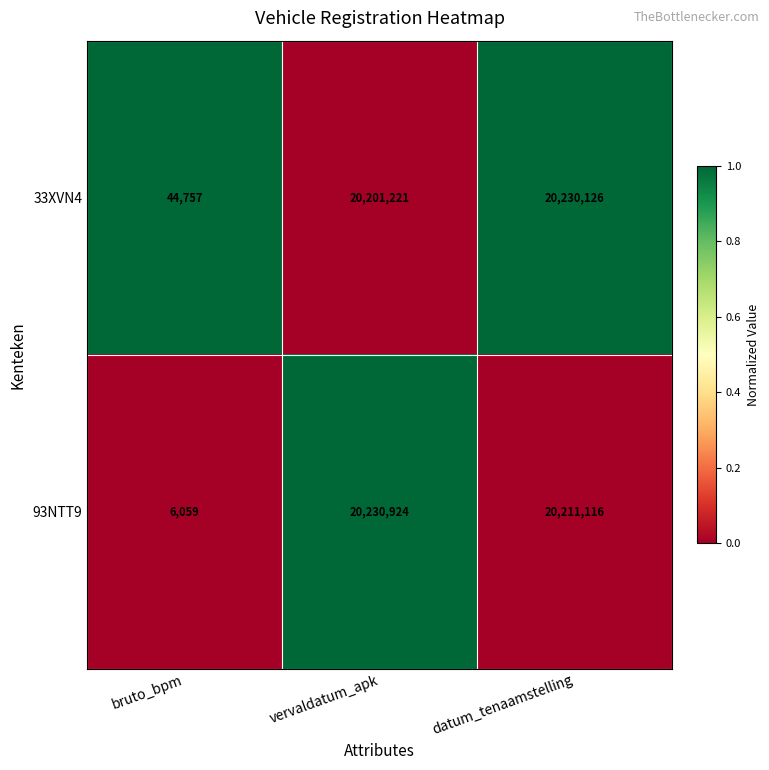

What is the difference between the 33XVN4 values at datum_tenaamstelling and vervaldatum_apk?

28905